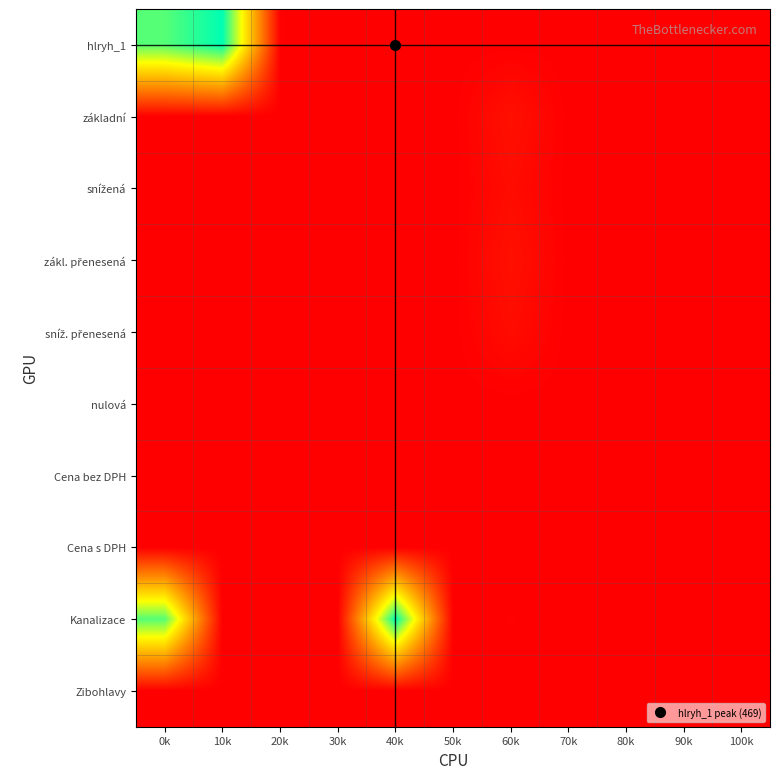

Which series changed the most between 10k and 60k?

hlryh_1